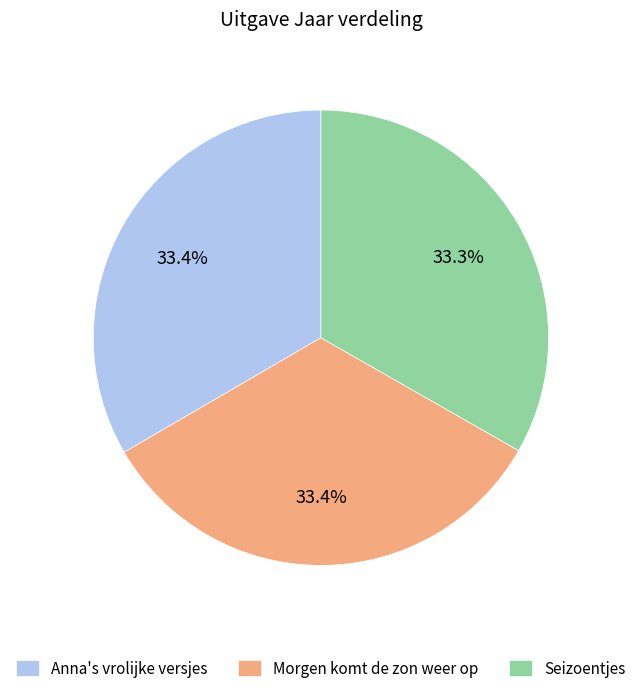

Approximately how many times larger is the value at Seizoentjes compared to Anna's vrolijke versjes?

1.0